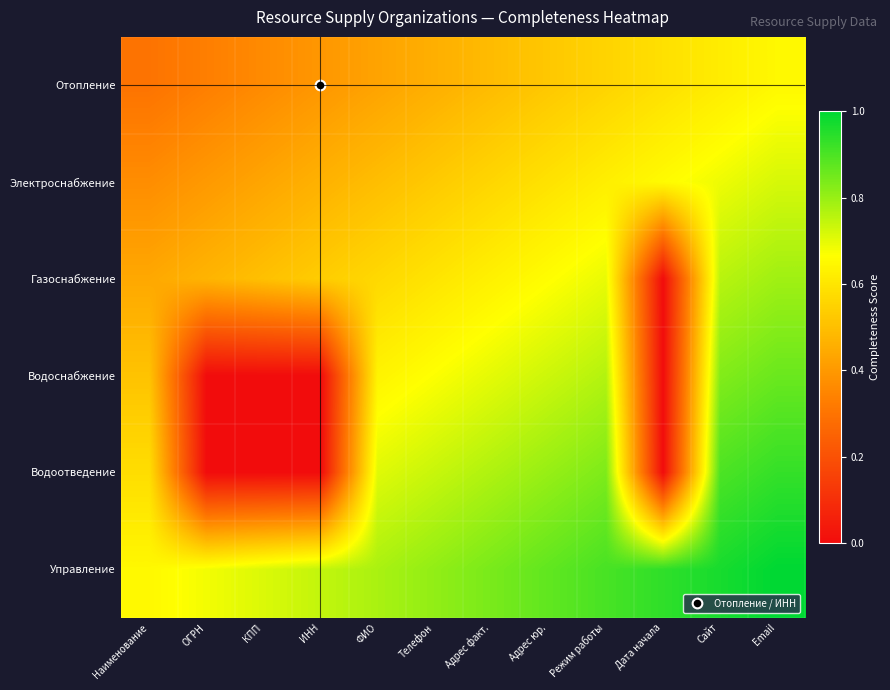

Rank the series by their maximum value, from highest to lowest.

Управление, Водоотведение, Водоснабжение, Газоснабжение, Электроснабжение, Отопление